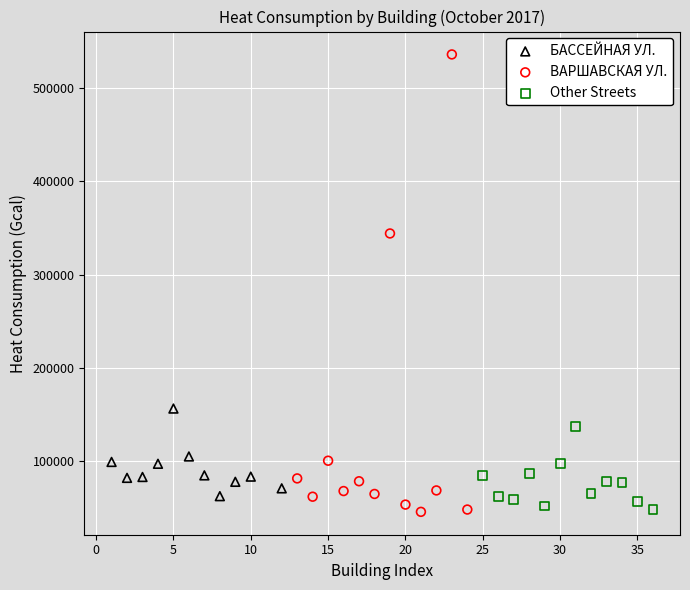

Which series has the widest spread of Y values?

ВАРШАВСКАЯ УЛ.